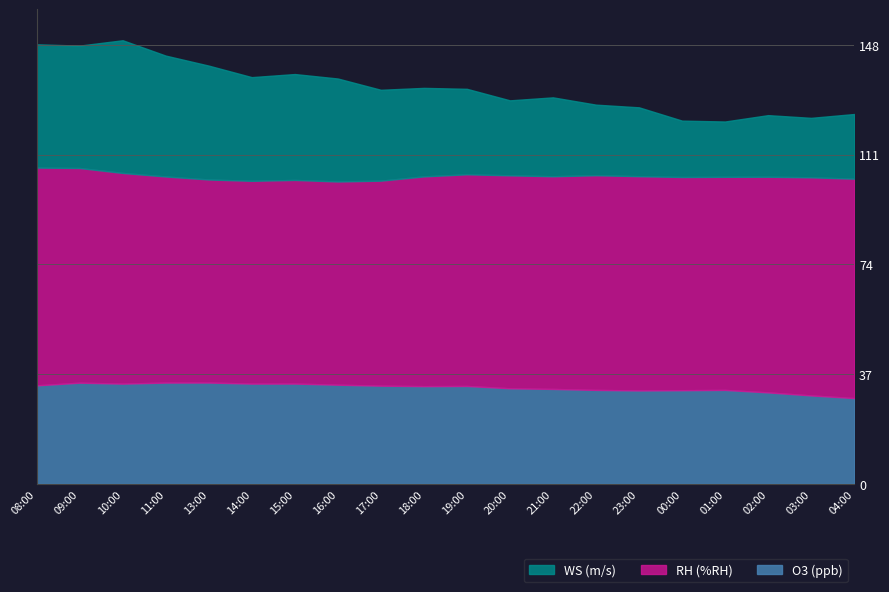

The O3 (ppb) series shows 12.0 at 20:00. True or false?

False